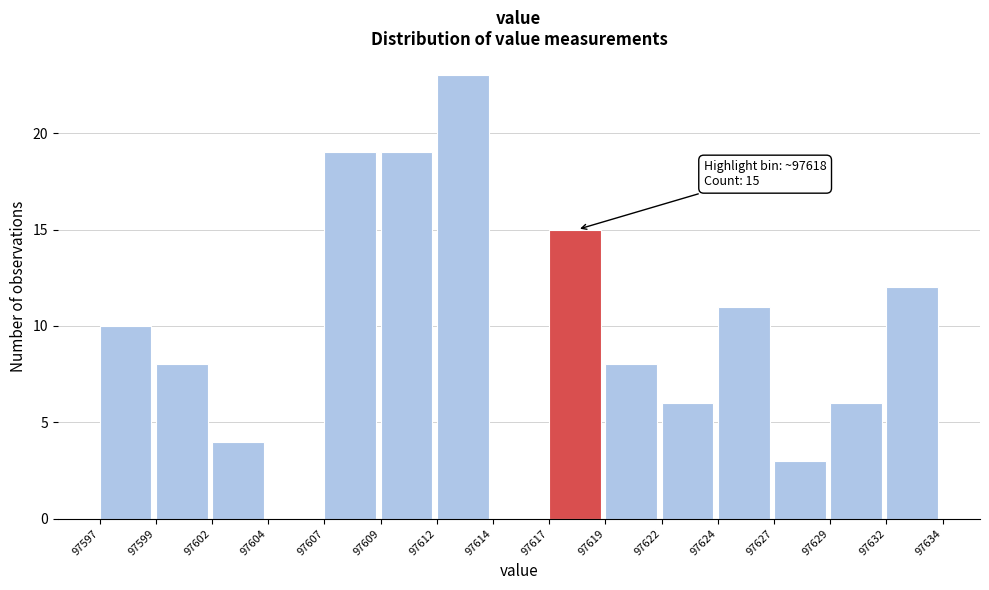

Reading left to right, list all the values displayed in this chart.

97597=10	97599=8	97602=4	97604=0	97607=19	97609=19	97612=23	97614=0	97617=15	97619=8	97622=6	97624=11	97627=3	97629=6	97632=12